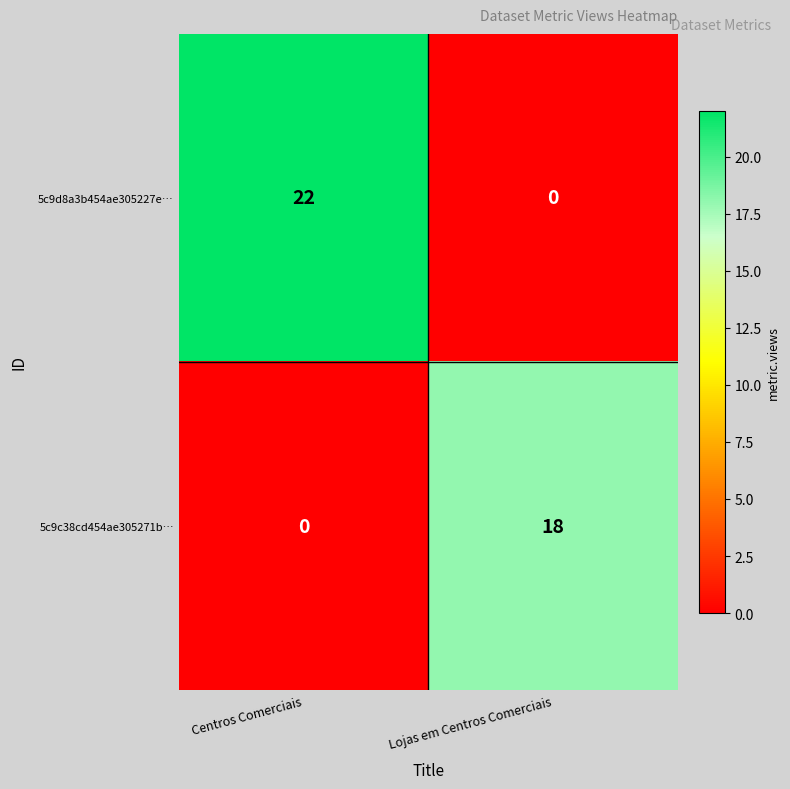

Which category has the highest value across all series?

Centros Comerciais